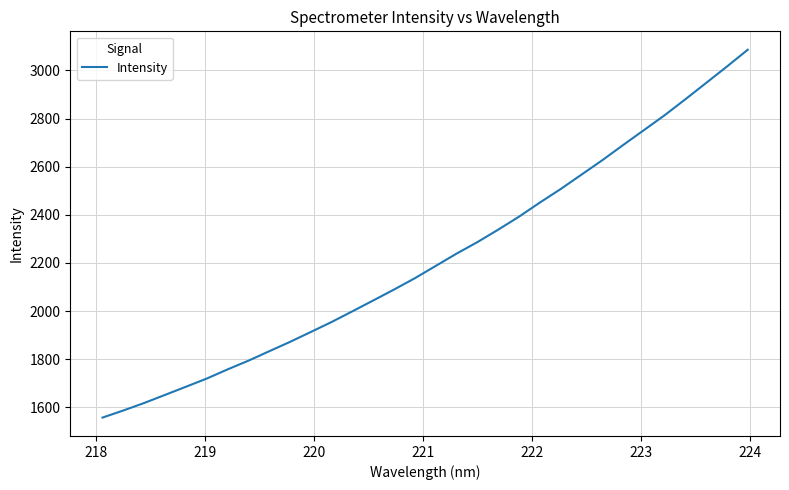

What is the maximum value shown in the chart?

3086.0